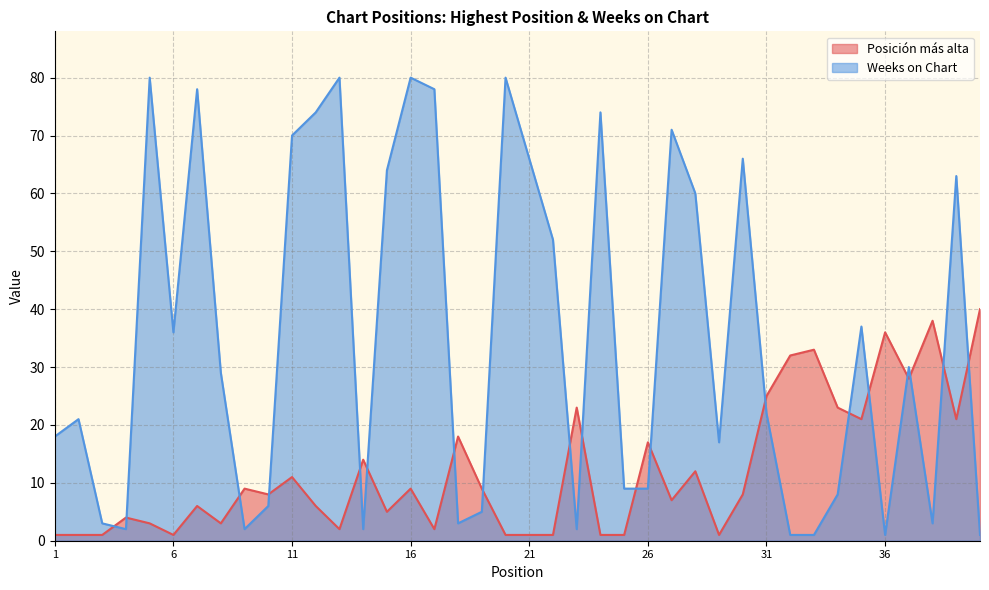

At which category does the chart reach its peak across all series?

5